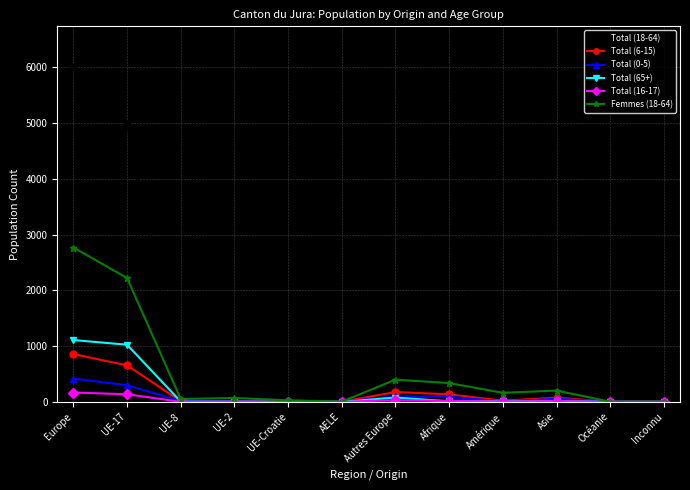

Between Europe and Inconnu, which series saw the biggest shift?

Total (18-64)